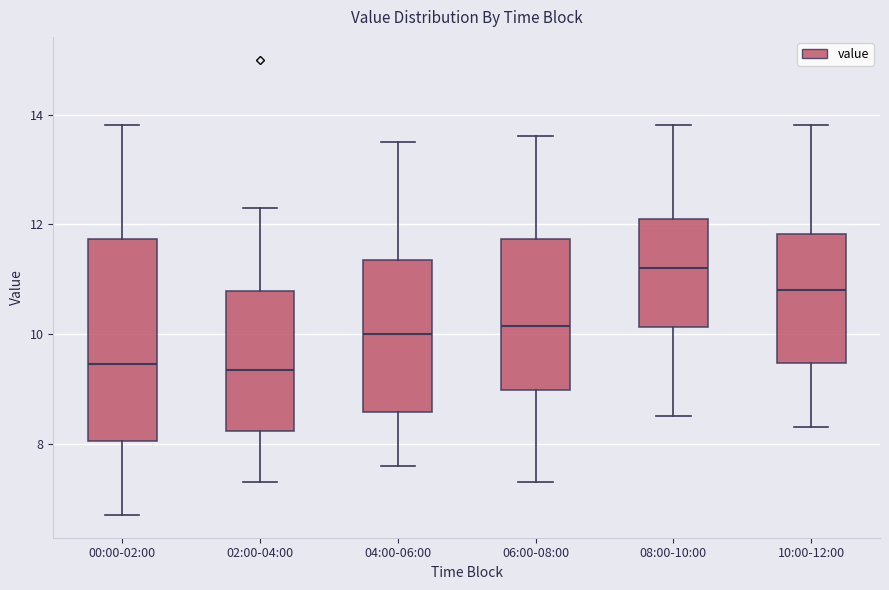

Where does the median line of the box for 02:00-04:00 sit on the y-axis? The values are not printed on the chart, so give them approximately, as read against the axis.

9.4